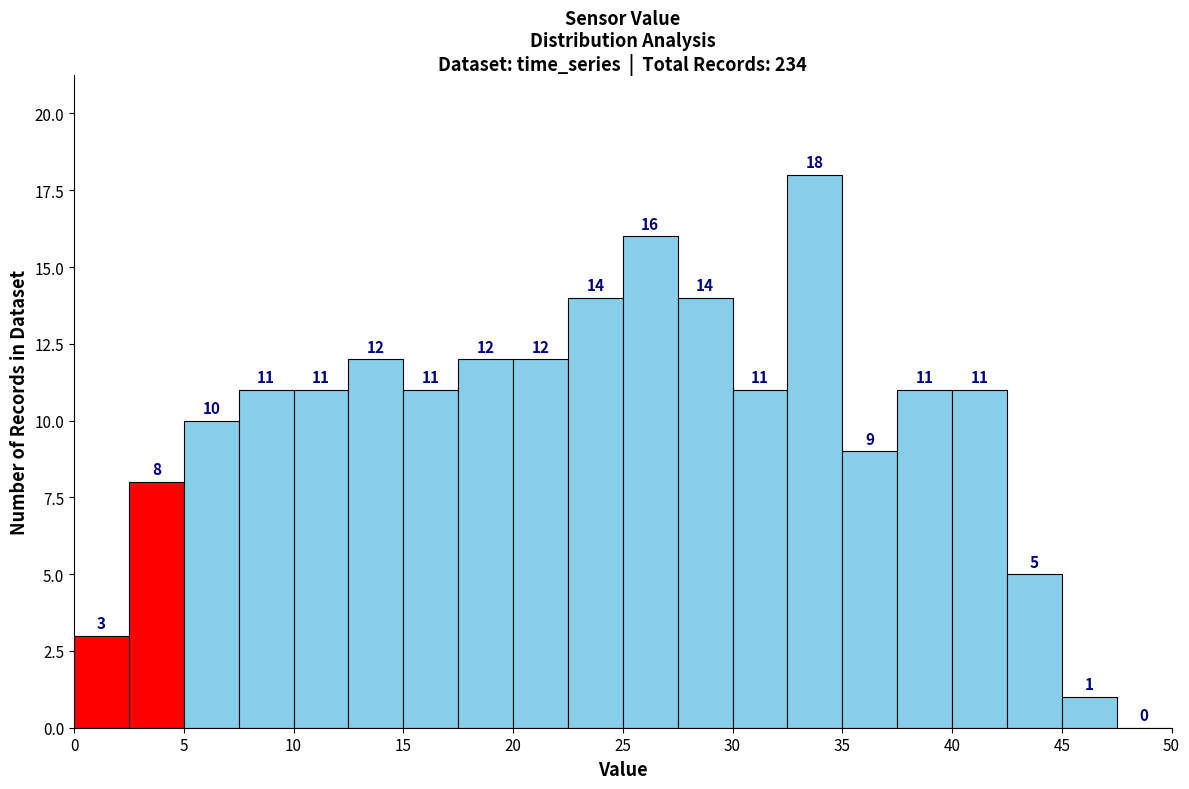

Reading left to right, transcribe this chart: for each bar, give the range it covers on the x-axis and its height.

0.0 to 2.5: 3
2.5 to 5.0: 8
5.0 to 7.5: 10
7.5 to 10.0: 11
10.0 to 12.5: 11
12.5 to 15.0: 12
15.0 to 17.5: 11
17.5 to 20.0: 12
20.0 to 22.5: 12
22.5 to 25.0: 14
25.0 to 27.5: 16
27.5 to 30.0: 14
30.0 to 32.5: 11
32.5 to 35.0: 18
35.0 to 37.5: 9
37.5 to 40.0: 11
40.0 to 42.5: 11
42.5 to 45.0: 5
45.0 to 47.5: 1
47.5 to 50.0: 0